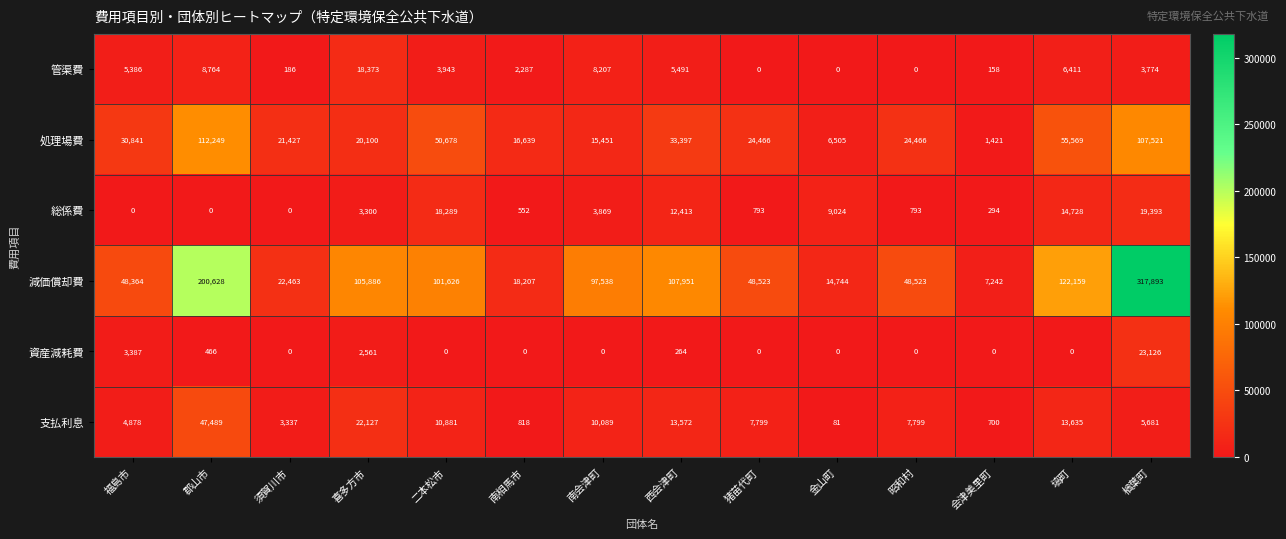

What is the approximate value of 減価償却費 at 金山町?

14744